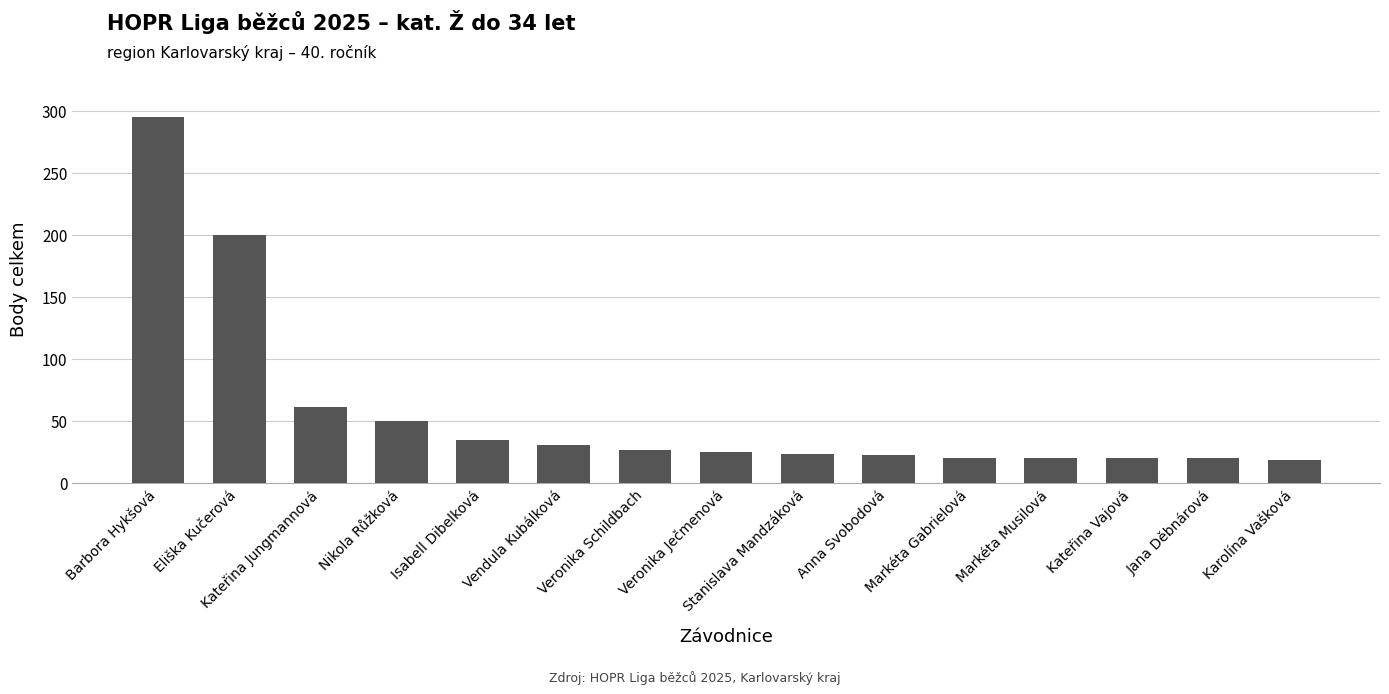

The value at Vendula Kubálková is 30.0. True or false?

True